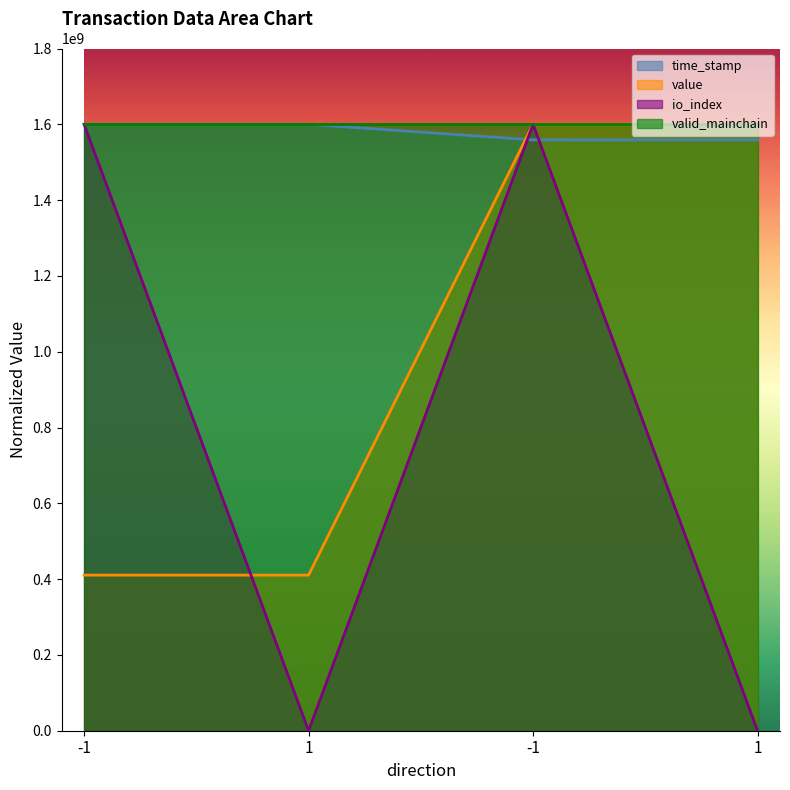

The value of io_index at 1 is 0.0. True or false?

True